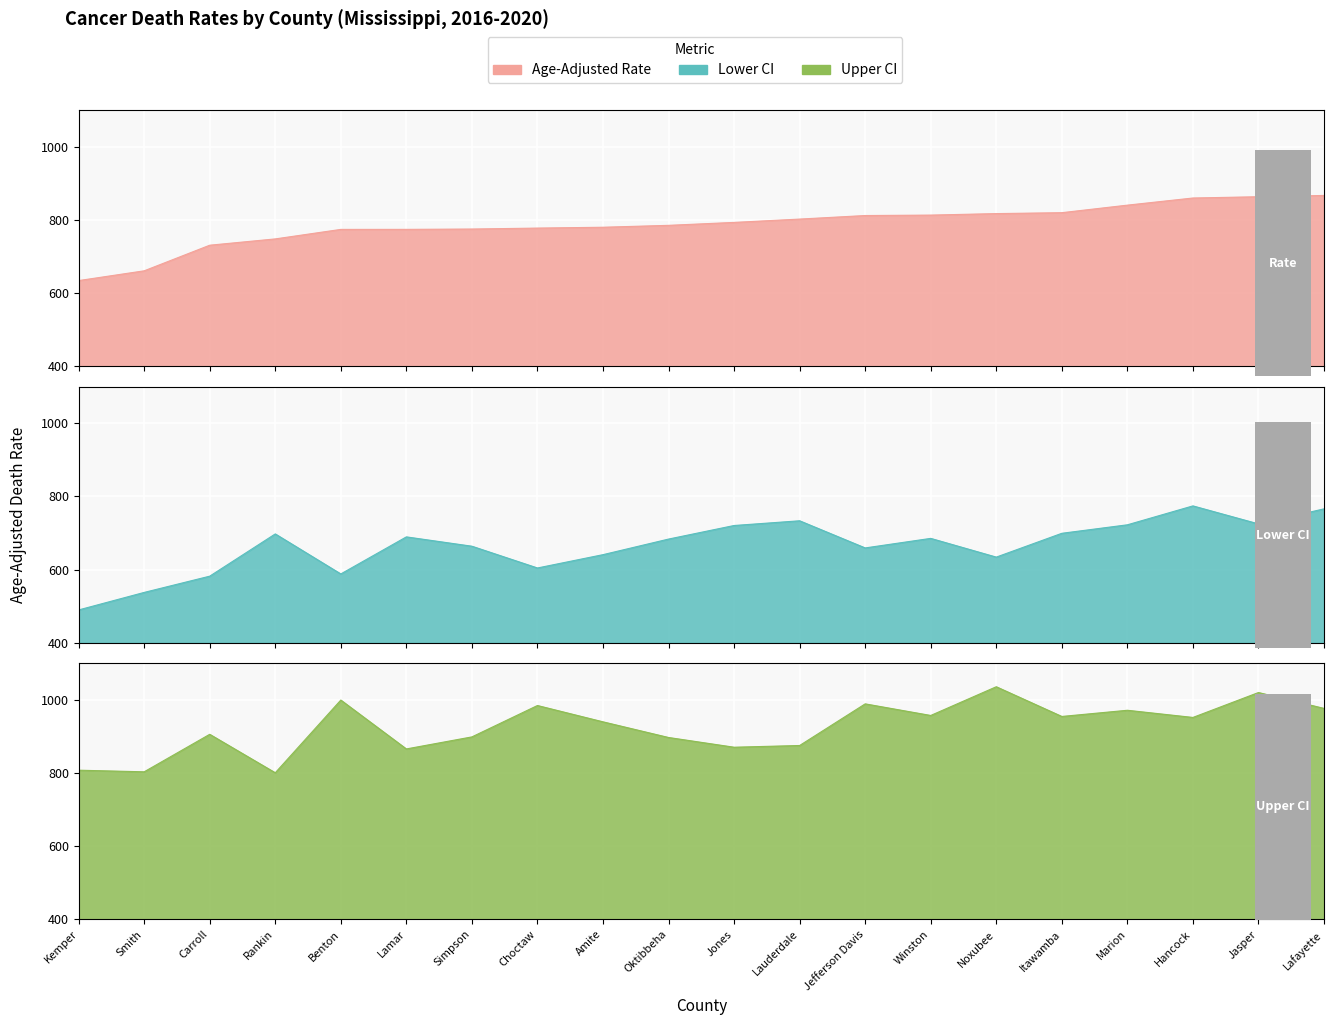

Does the chart display data point markers on the line(s)?

No